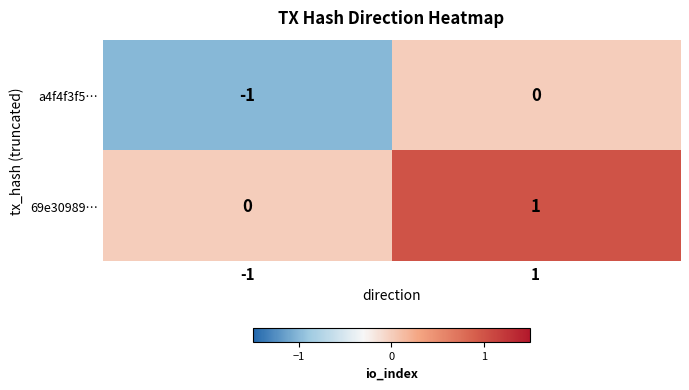

Rank the series at 1 from lowest to highest value.

a4f4f3f5…, 69e30989…